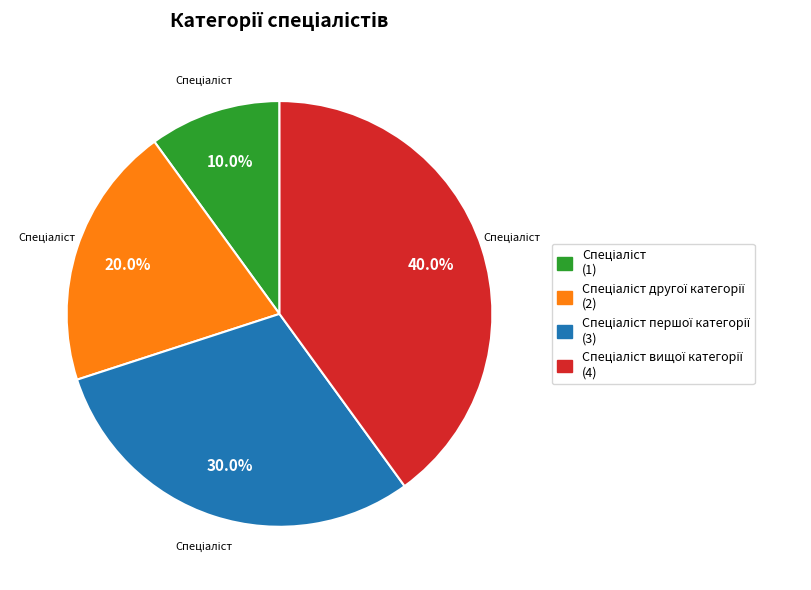

Is there a majority slice in this chart?

No